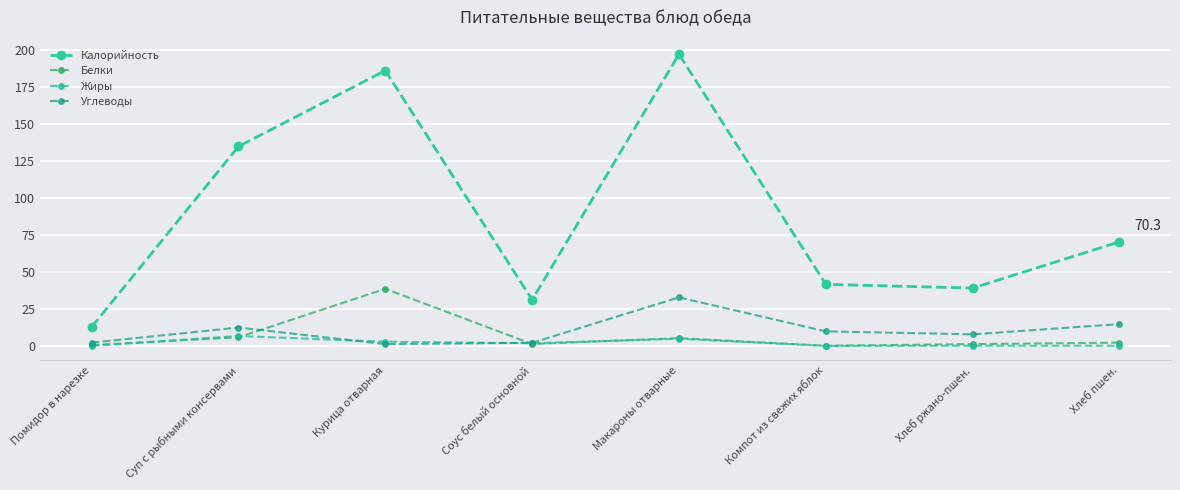

Rank the categories by Белки value from highest to lowest.

Курица отварная, Суп с рыбными консервами, Макароны отварные, Хлеб пшен., Соус белый основной, Хлеб ржано-пшен., Помидор в нарезке, Компот из свежих яблок